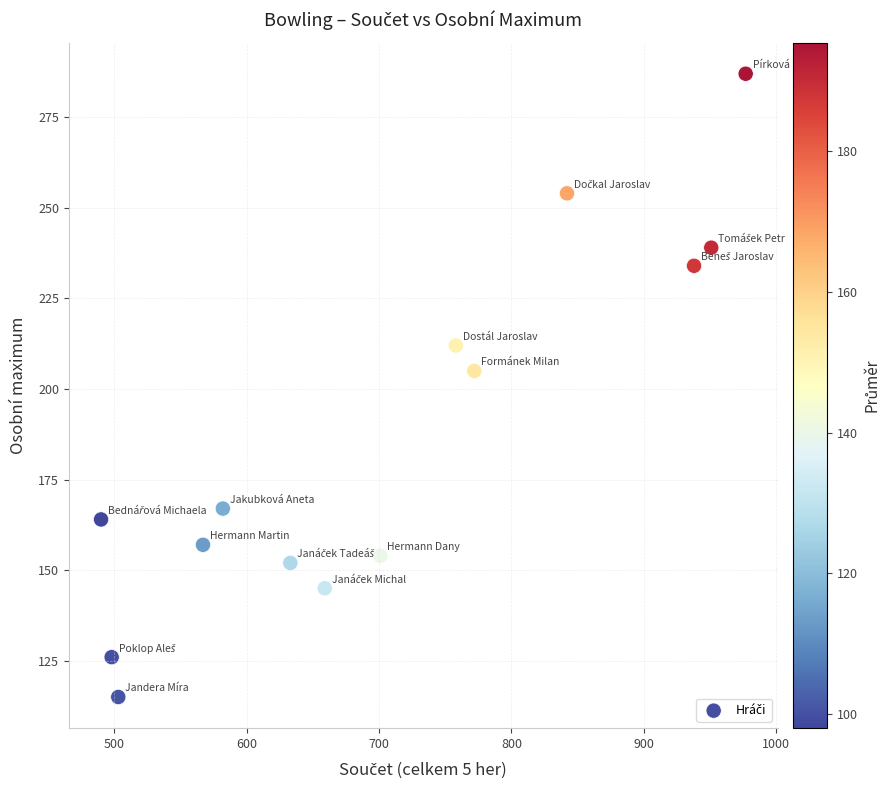

What is the range of Y values (max minus min)?

172